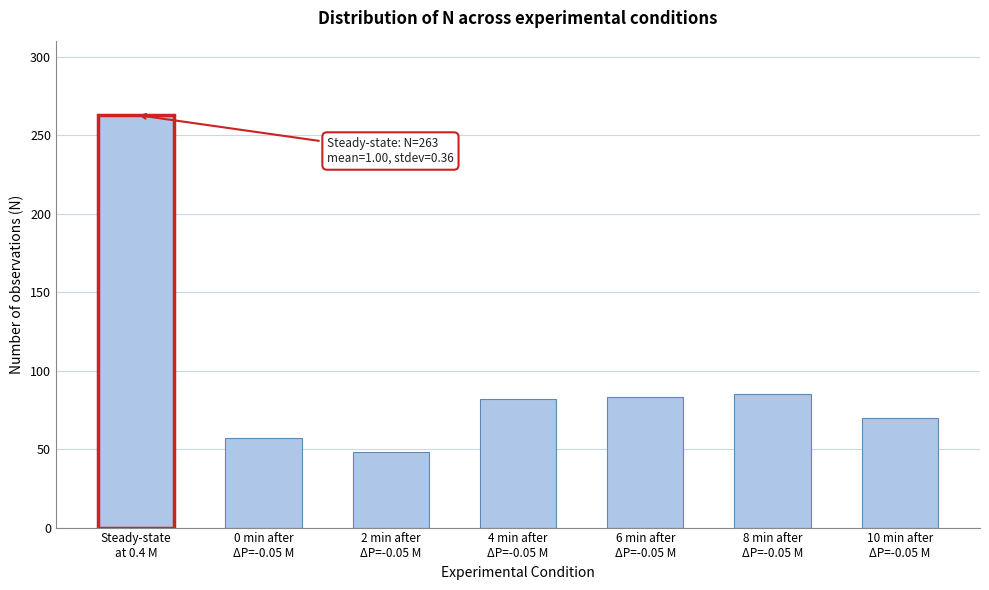

What is the difference between the maximum and second lowest values?

206